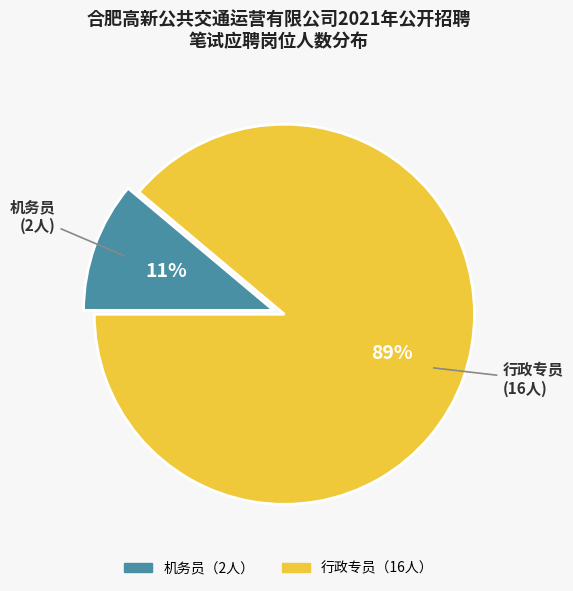

To the nearest percent, what is the difference between the largest and smallest slice percentages?

78%